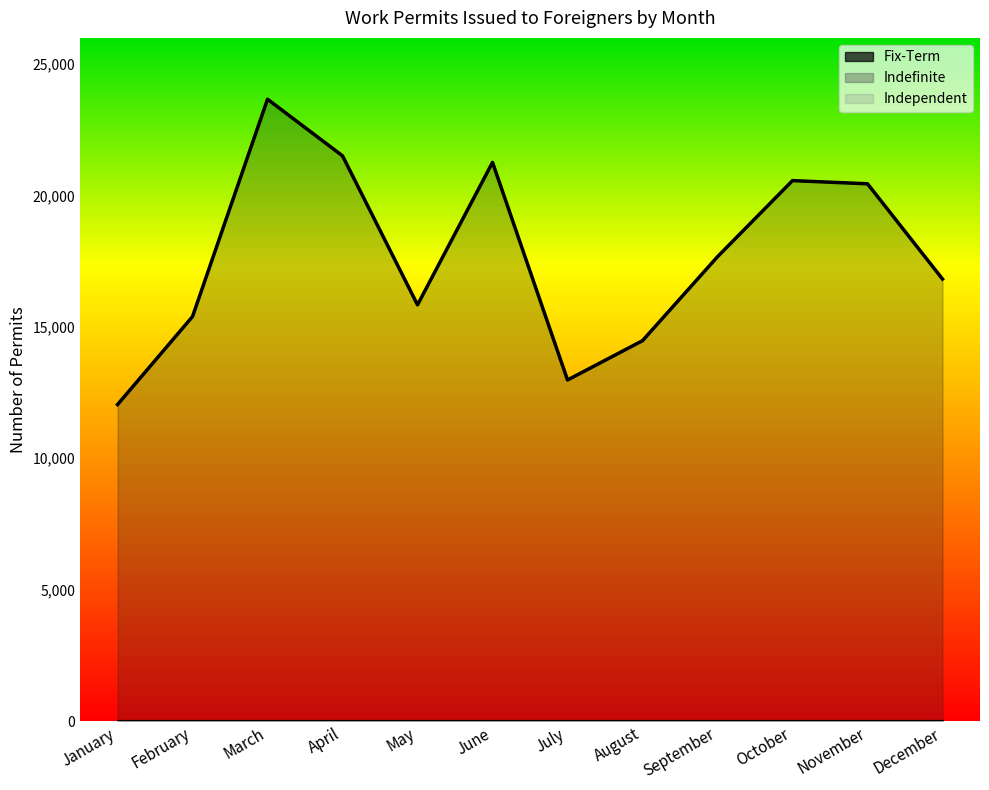

At which category does the chart reach its peak across all series?

March